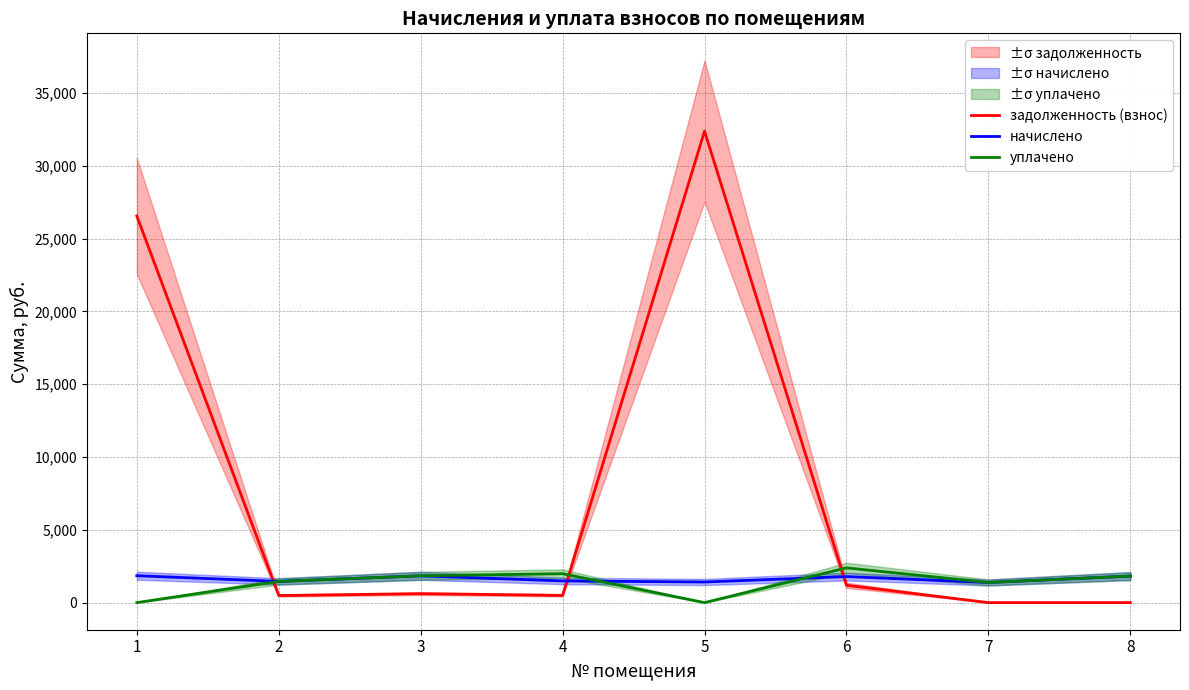

What is the total value across all series at 2?

3396.5